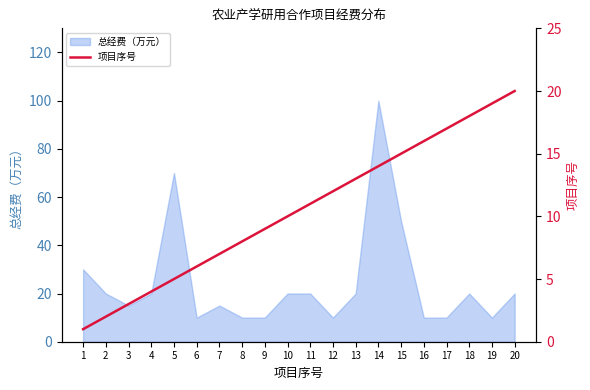

What is the highest value of the 总经费（万元） series?

100